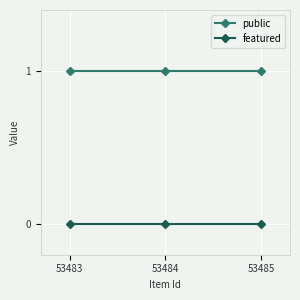

Reading left to right, extract all data points from this chart.

public: 53483=1	53484=1	53485=1
featured: 53483=0	53484=0	53485=0